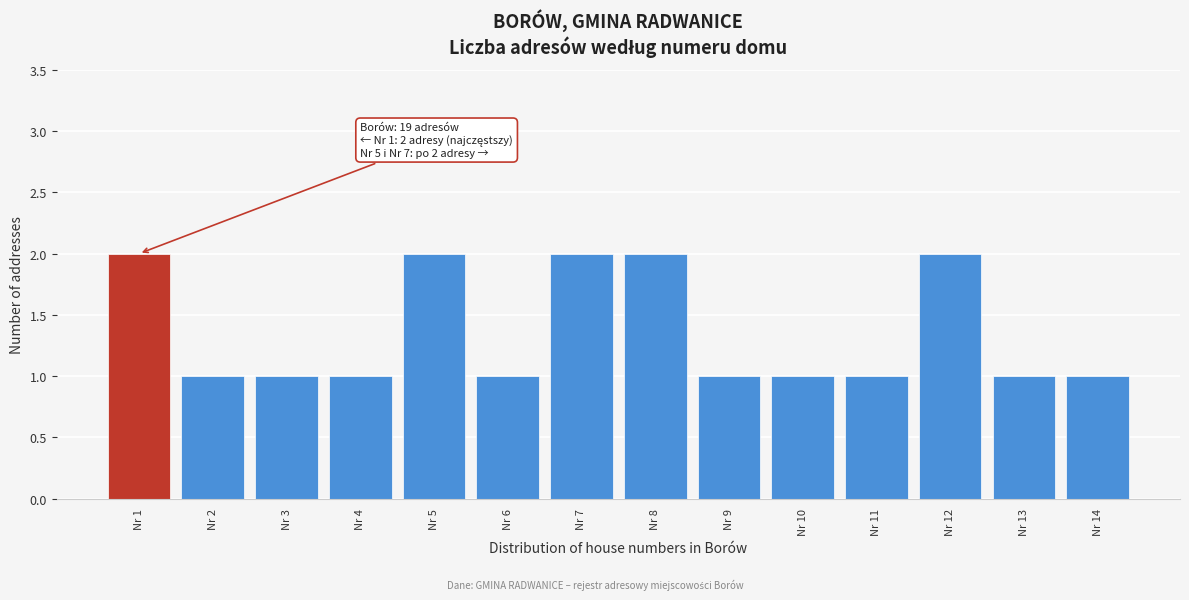

Reading left to right, extract all data points from this chart.

Nr 1=2	Nr 2=1	Nr 3=1	Nr 4=1	Nr 5=2	Nr 6=1	Nr 7=2	Nr 8=2	Nr 9=1	Nr 10=1	Nr 11=1	Nr 12=2	Nr 13=1	Nr 14=1